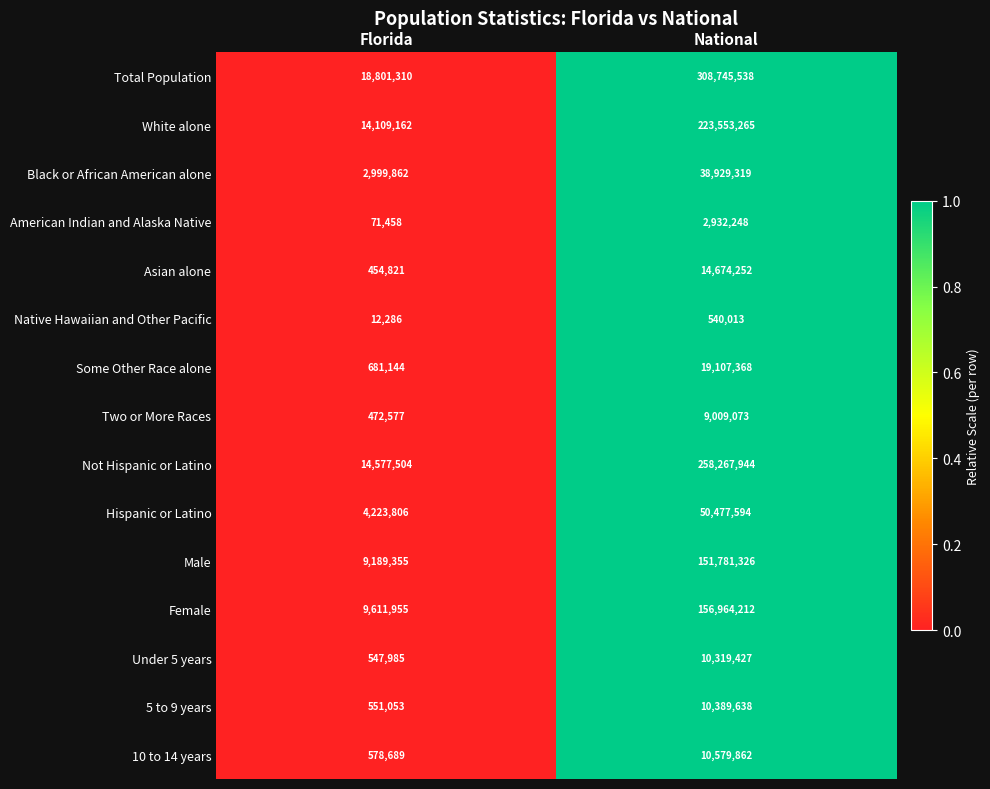

Between Florida and National, which series saw the biggest shift?

Total Population